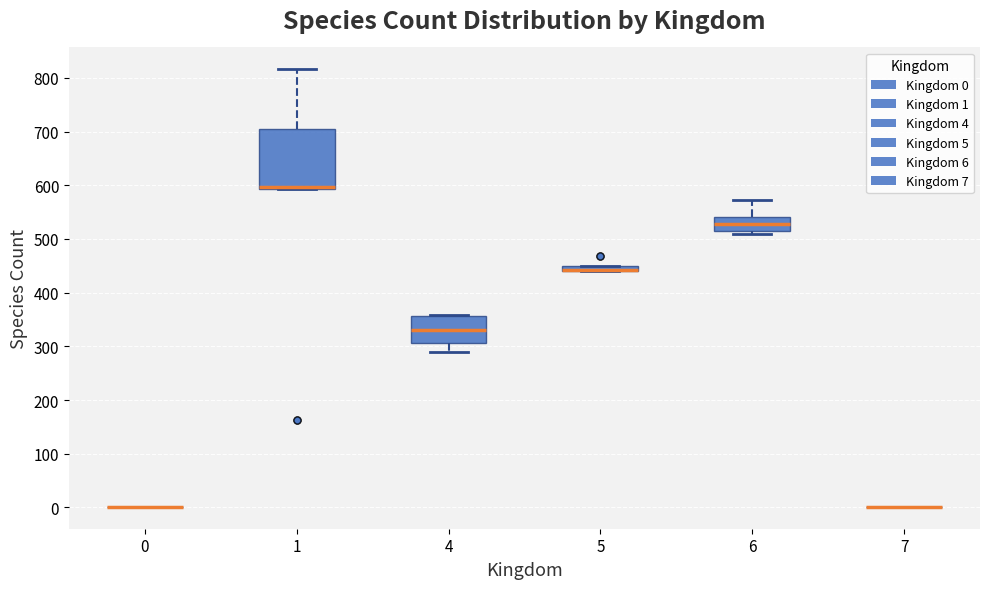

Which box is the tallest, from its lower edge to its upper edge?

1